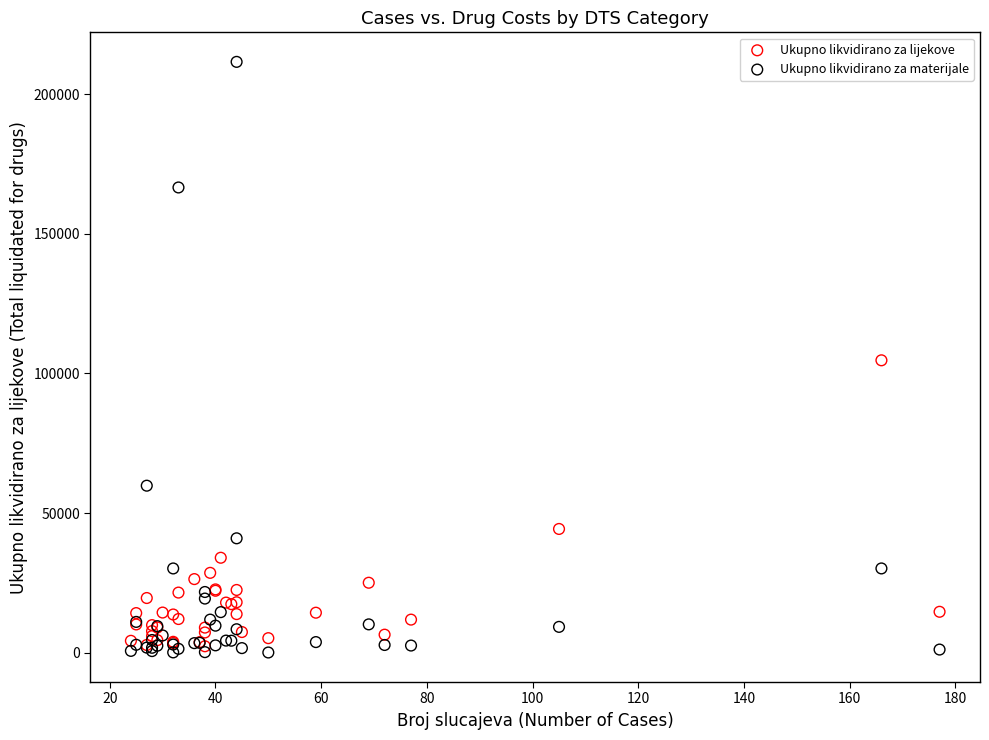

Which series has the largest Y range (max minus min)?

Ukupno likvidirano za materijale